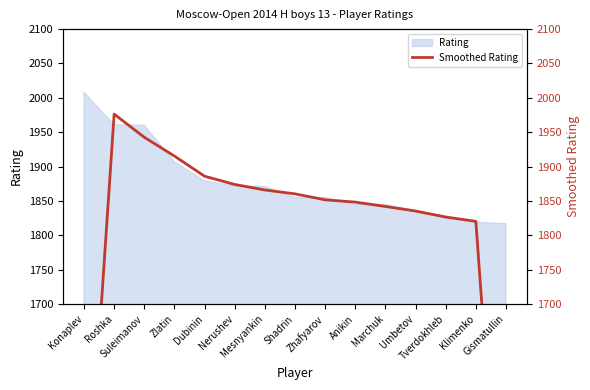

What is the lowest value of the Rating series?

1817